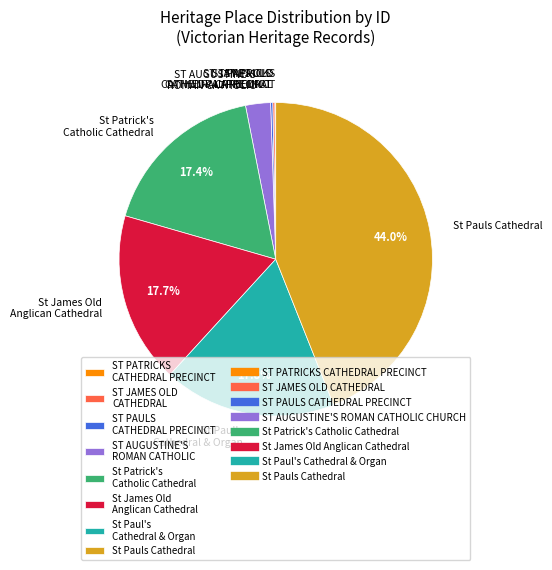

Does ST AUGUSTINE'S ROMAN CATHOLIC account for over 50% of the chart?

No